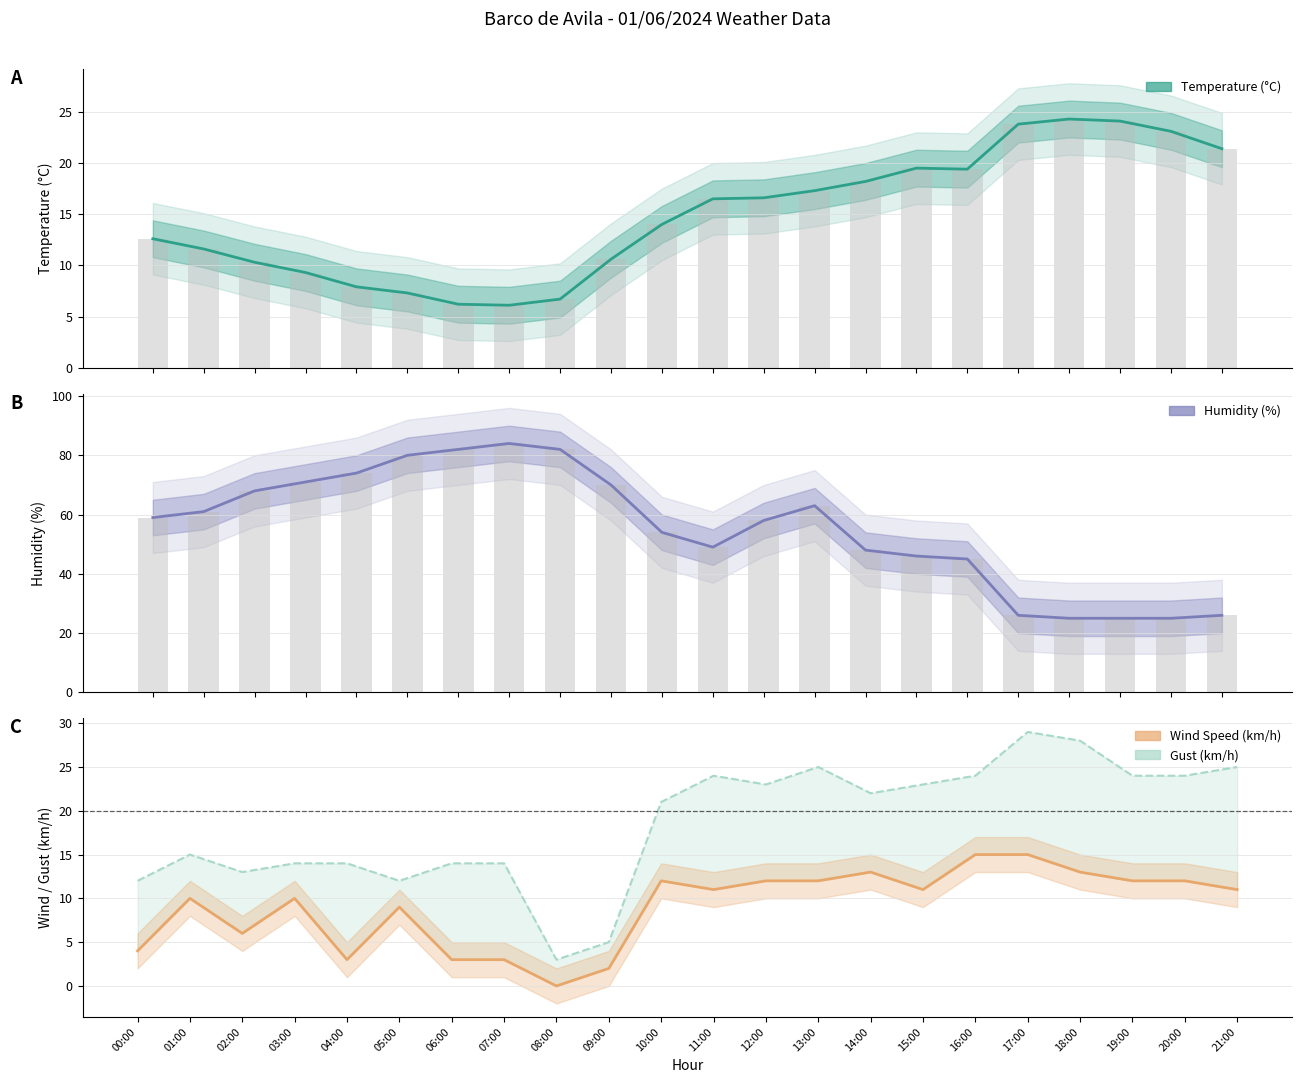

The Gust (km/h) series shows 19.2 at 05:00. True or false?

False